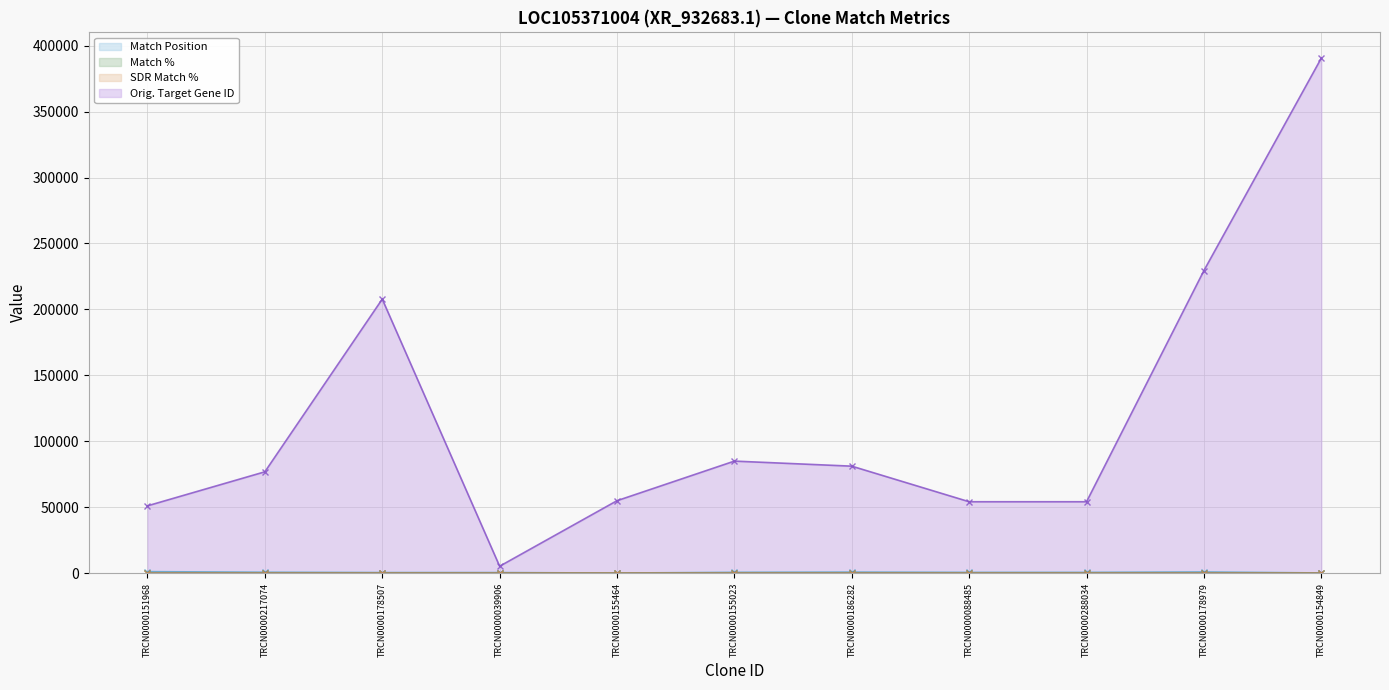

Which series has the largest total across all categories?

Orig. Target Gene ID